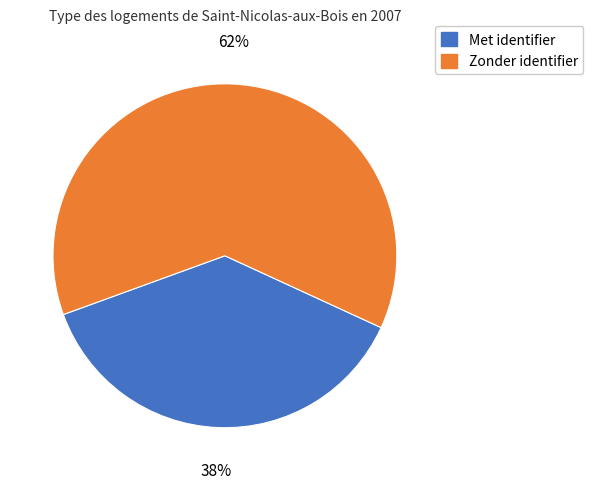

Count the number of slices in the pie.

2